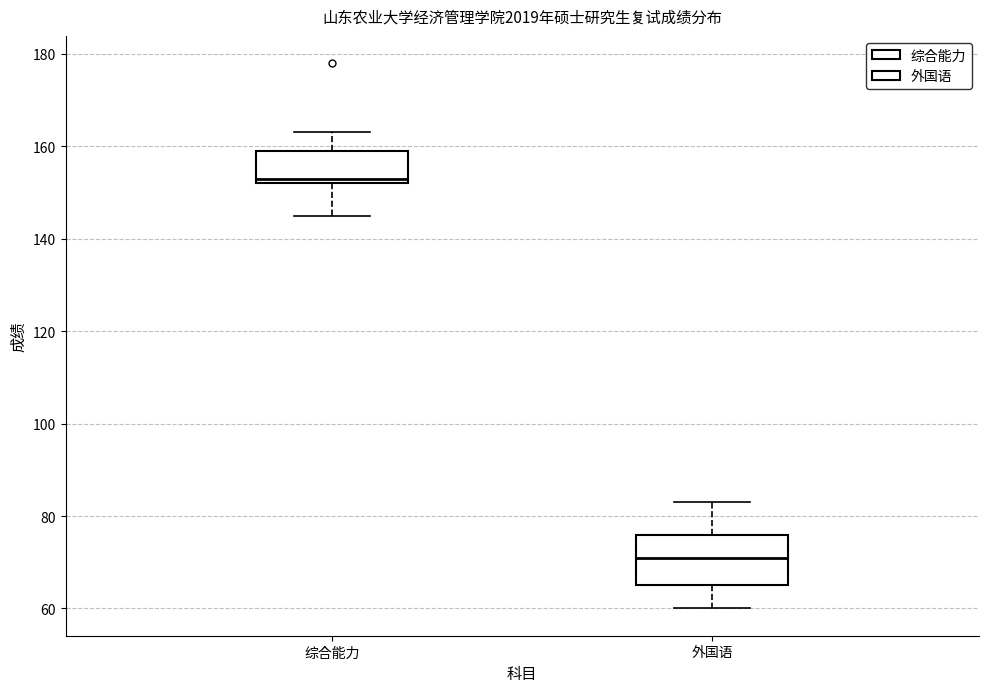

Reading left to right, read every box against the y-axis: the position of its median line, the range the box covers, and the ends of its whiskers. The values are not printed on the chart, so give them approximately, as read against the axis.

综合能力: median 154, box 152 to 160, whiskers 146 to 164
外国语: median 72, box 66 to 76, whiskers 60 to 84